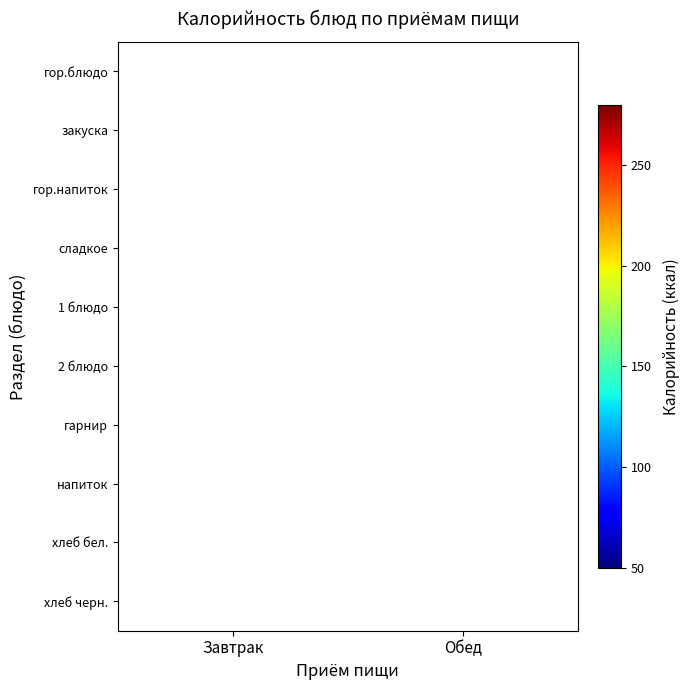

At which category is the sum across all series the highest?

Завтрак